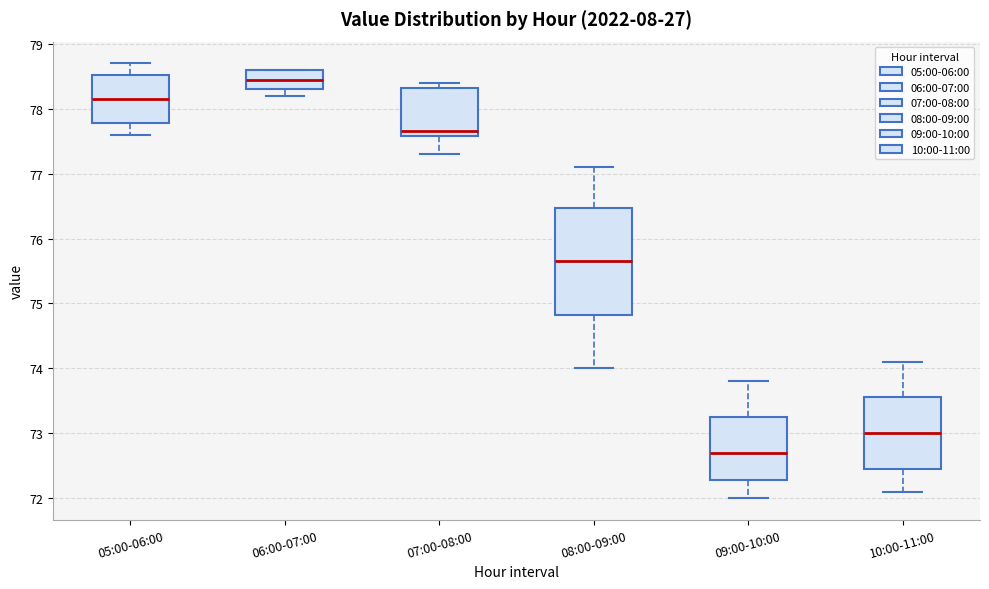

Where does the upper whisker of the box for 09:00-10:00 end on the y-axis? The values are not printed on the chart, so give them approximately, as read against the axis.

73.8